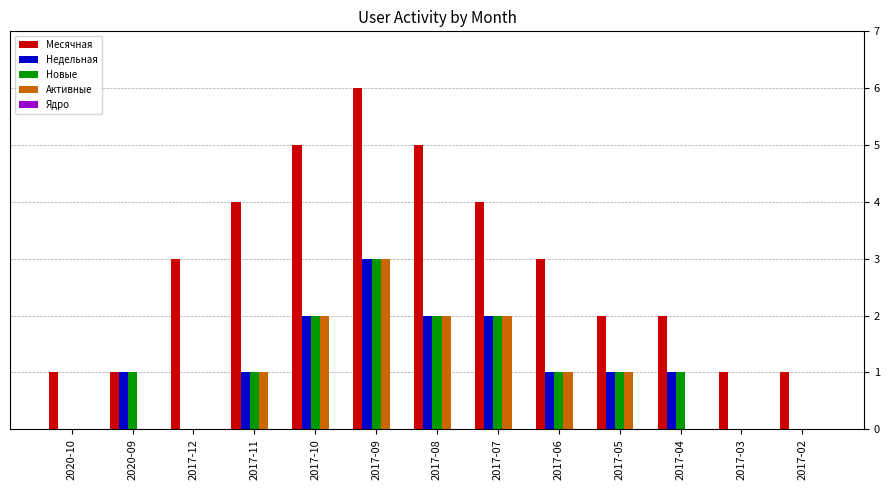

The value of Активные at 2017-08 is 1. True or false?

False